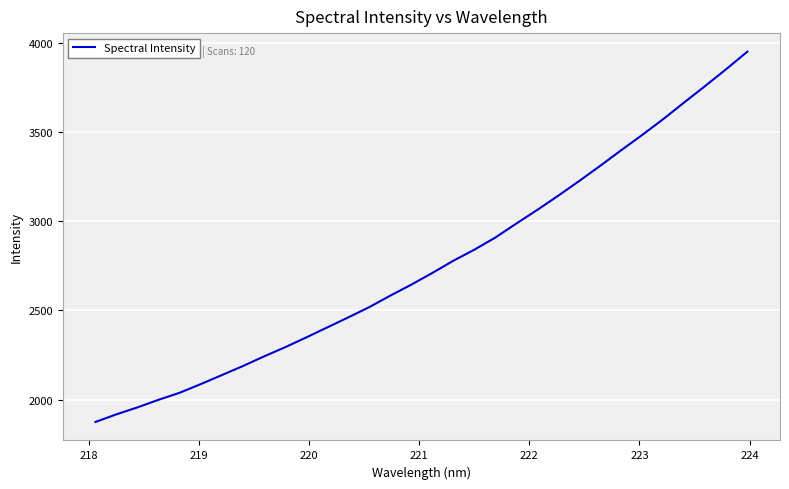

What is the smallest value displayed?

1876.0